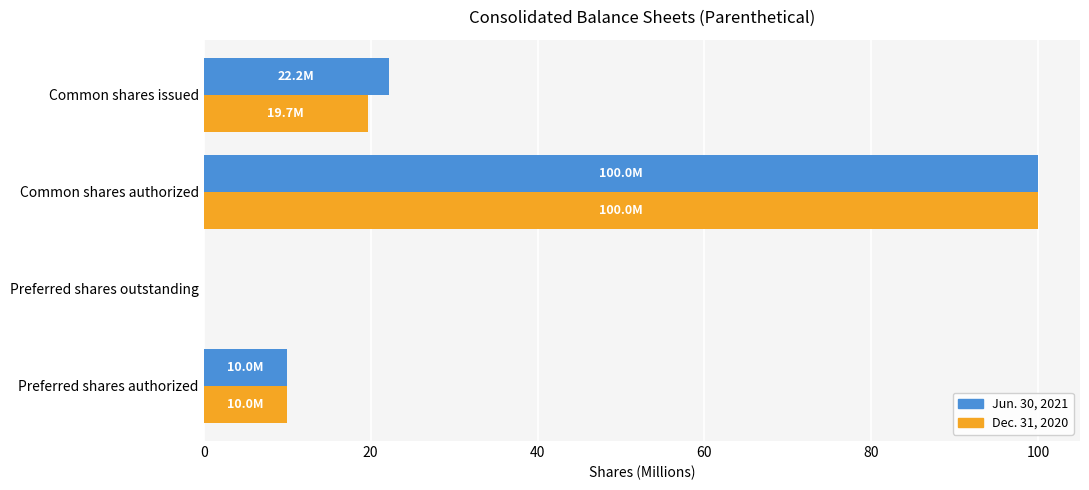

True or false: Dec. 31, 2020 has a value of 25.9 at Common shares authorized.

False